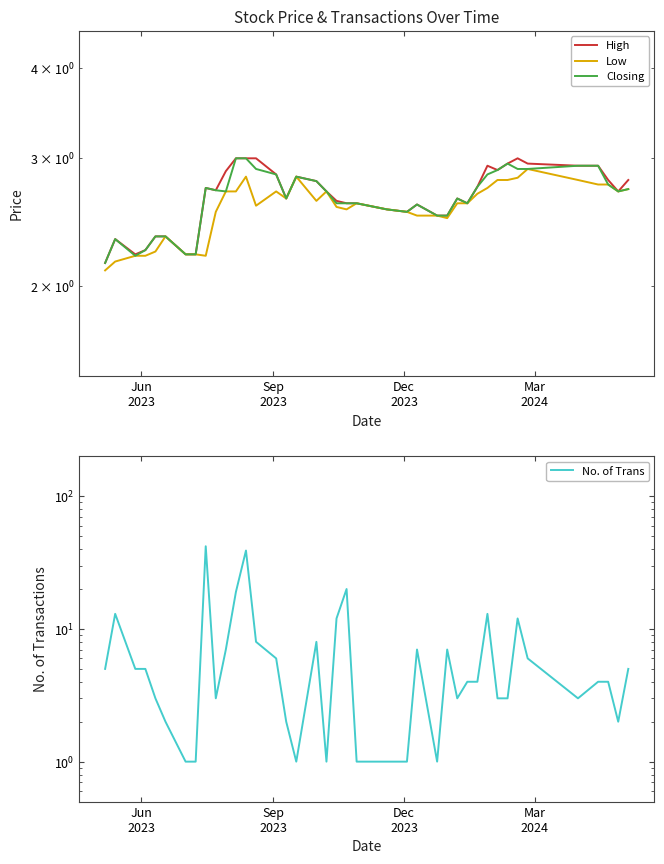

What is the difference between the maximum and minimum values in the High series?

0.9